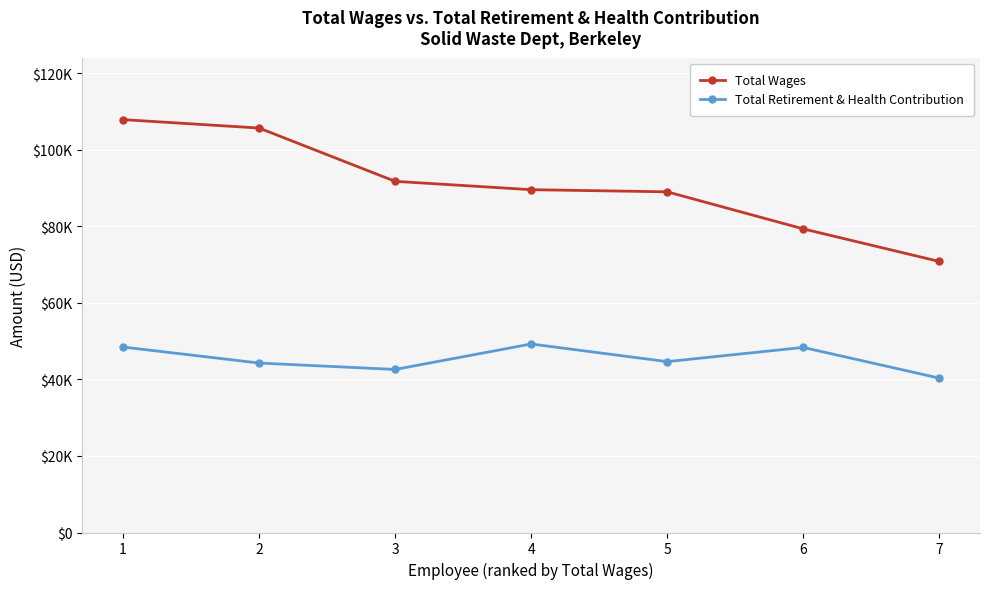

What is the sum of the Total Wages values at 1 and 3?

199598